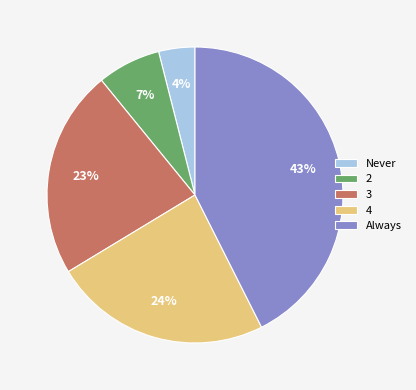

What is the largest slice in the pie chart?

Always